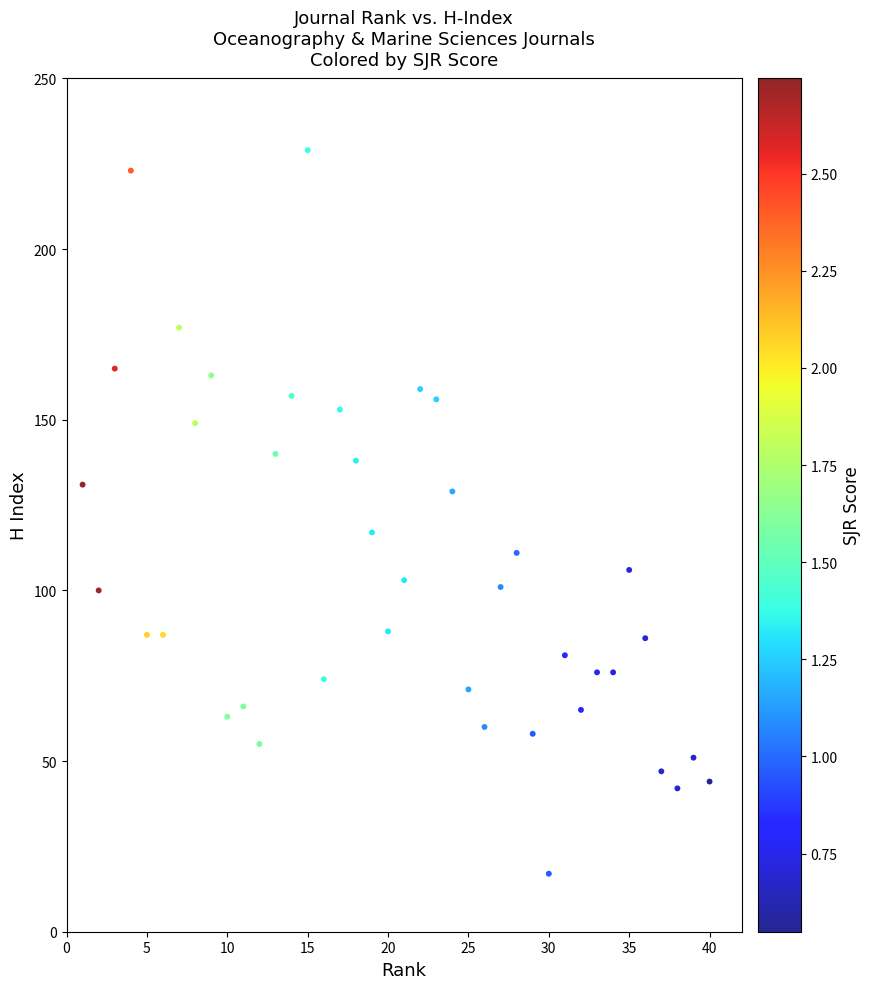

What is the range of Y values (max minus min)?

212